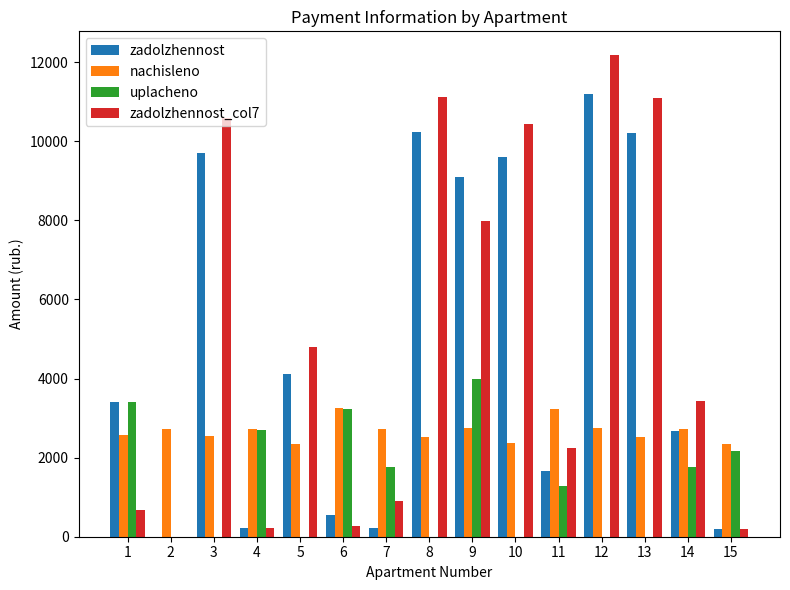

What is the total value across all series at 7?

5639.6